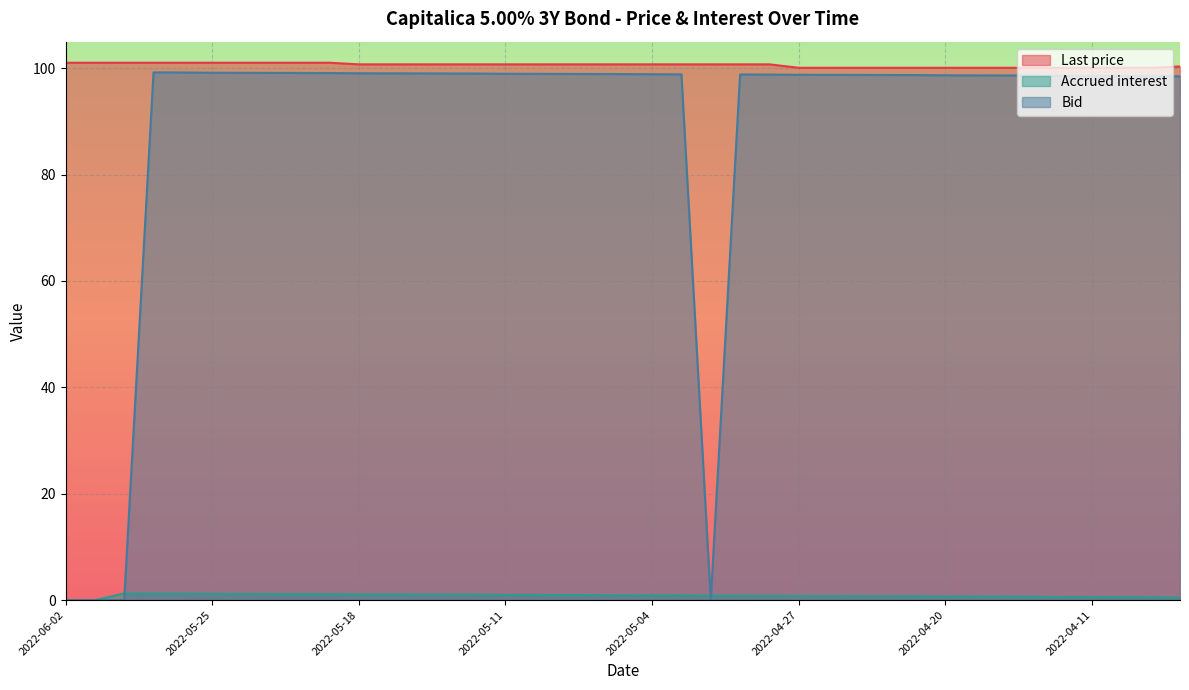

How many interior local peaks does the Accrued interest series have?

1